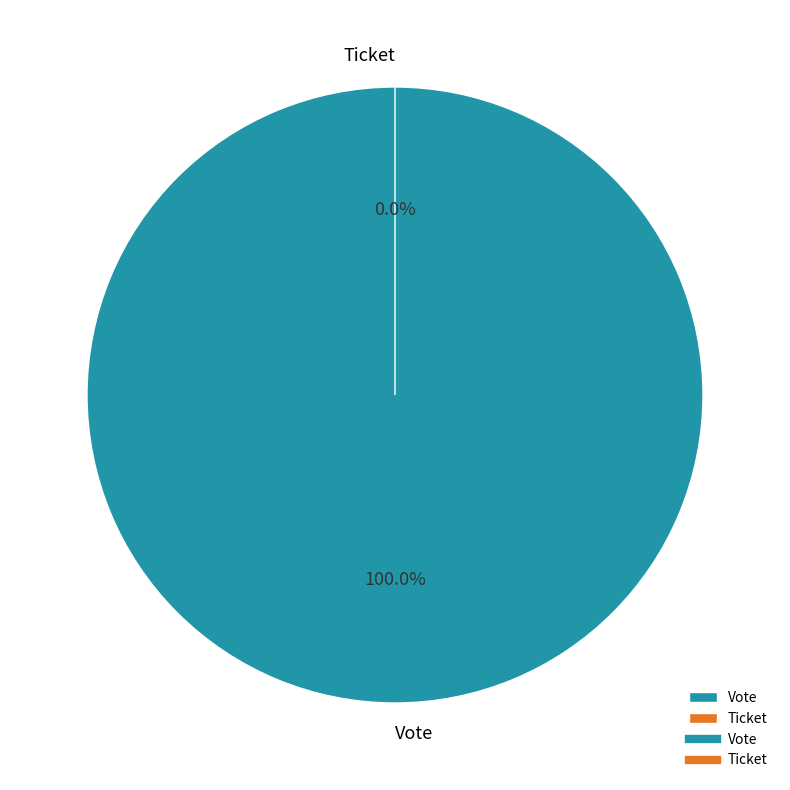

What percentage do Vote and Ticket together represent?

100.0%